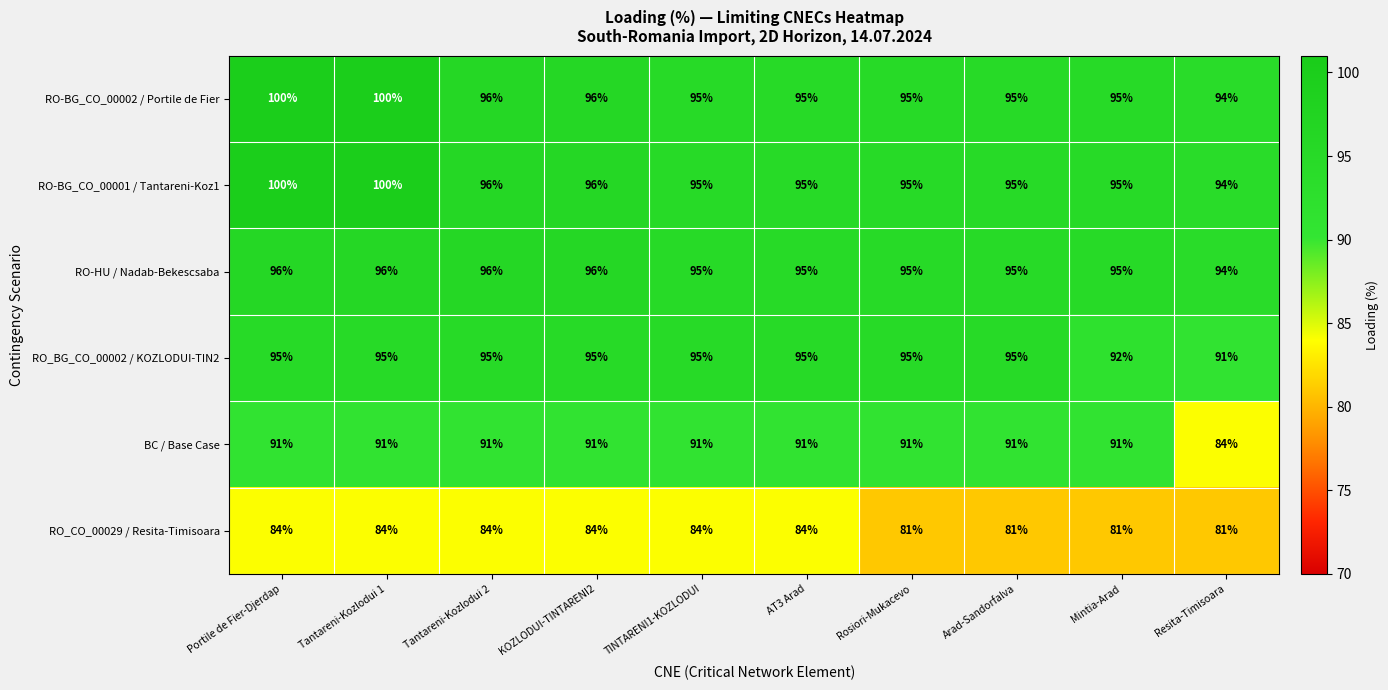

The RO_BG_CO_00002 / KOZLODUI-TIN2 series shows 57 at KOZLODUI-TINTARENI2. True or false?

False